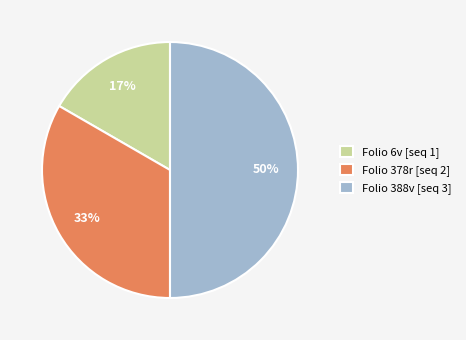

Does Folio 6v [seq 1] account for over 50% of the chart?

No